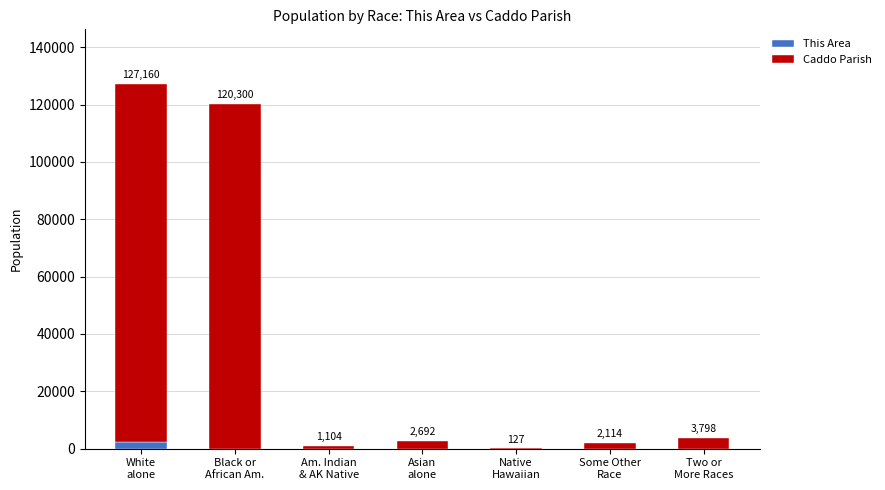

Are the bars horizontal?

No